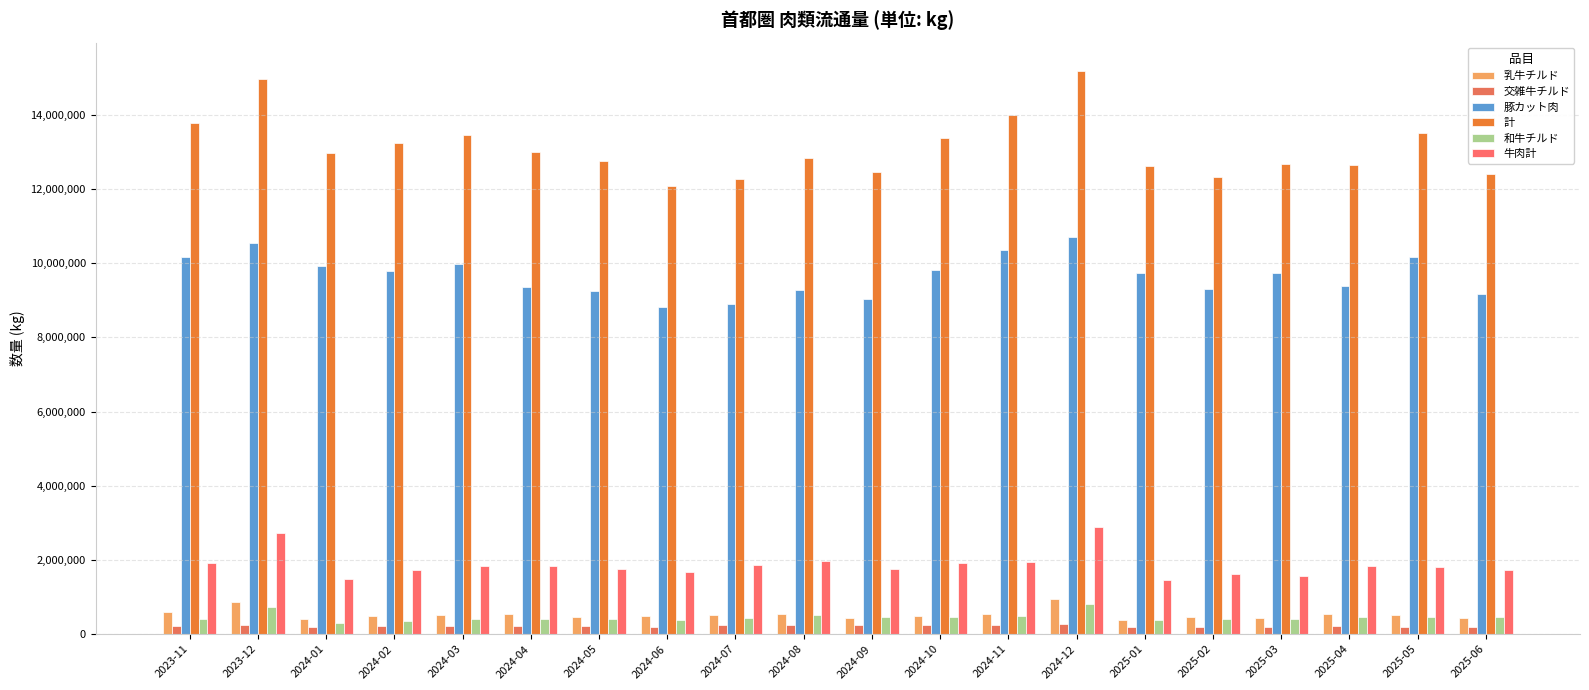

What is the difference between the 和牛チルド values at 2023-12 and 2024-04?

303107